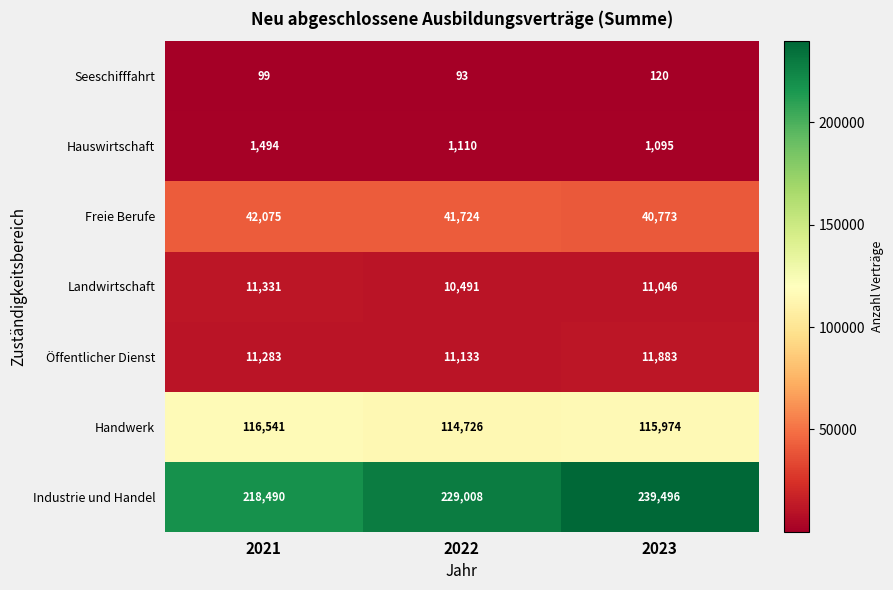

Reading left to right, transcribe all the data shown in this chart.

Seeschifffahrt: 99	93	120
Hauswirtschaft: 1494	1110	1095
Freie Berufe: 42075	41724	40773
Landwirtschaft: 11331	10491	11046
Öffentlicher Dienst: 11283	11133	11883
Handwerk: 116541	114726	115974
Industrie und Handel: 218490	229008	239496